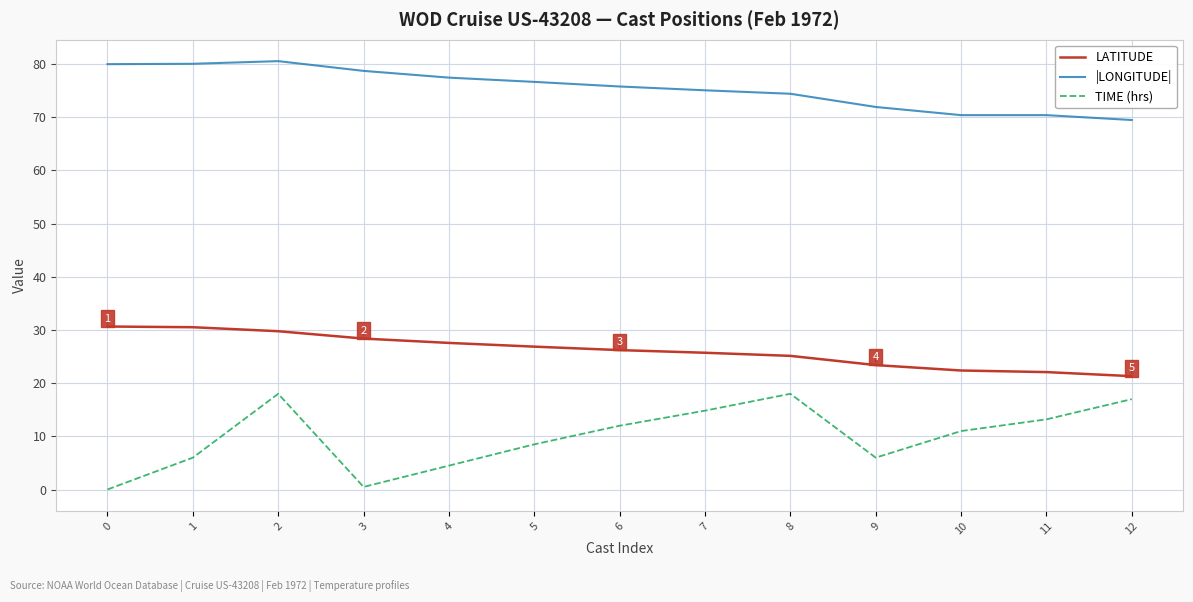

Is the value of TIME (hrs) at 2 greater than the value of LATITUDE at 9?

No